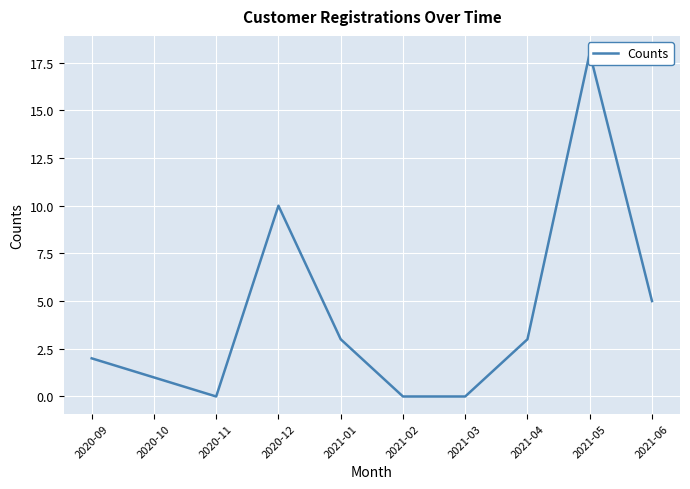

Reading right to left, transcribe all the data shown in this chart.

2021-06=5	2021-05=18	2021-04=3	2021-03=0	2021-02=0	2021-01=3	2020-12=10	2020-11=0	2020-10=1	2020-09=2